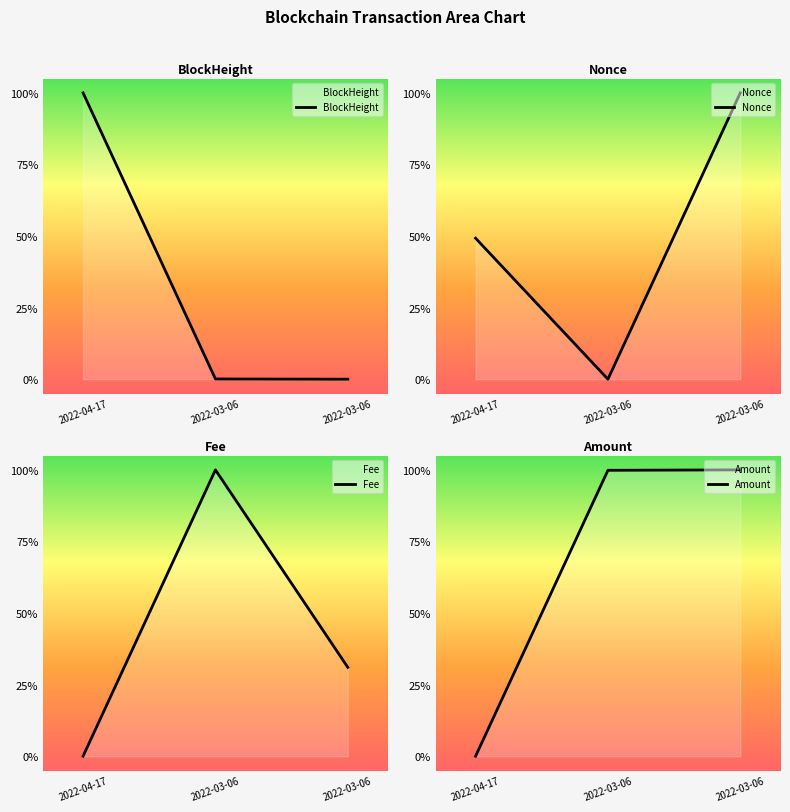

Reading right to left, what are all the values shown in this chart?

BlockHeight: 2022-03-06=0.0	2022-03-06=0.0	2022-04-17=1.0
Nonce: 2022-03-06=1.0	2022-03-06=0.0	2022-04-17=0.5
Fee: 2022-03-06=0.3	2022-03-06=1.0	2022-04-17=0.0
Amount: 2022-03-06=1.0	2022-03-06=1.0	2022-04-17=0.0